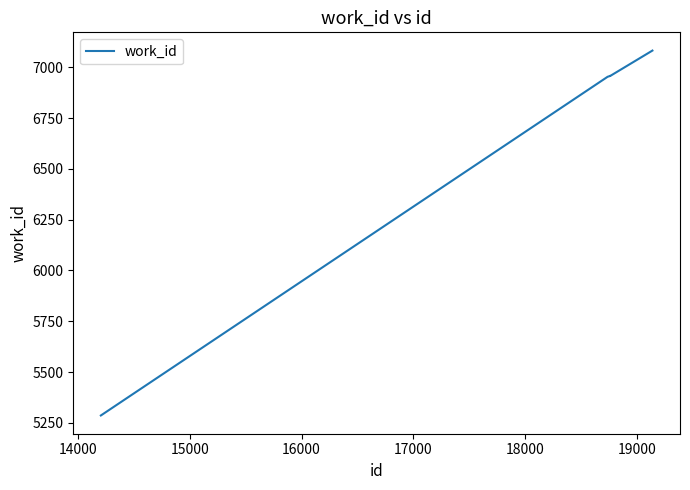

What is the minimum value shown in the chart?

5286